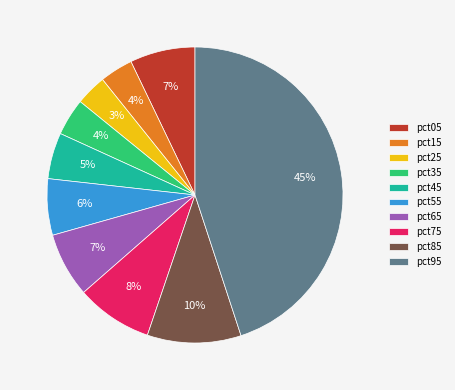

Count the number of slices in the pie.

10